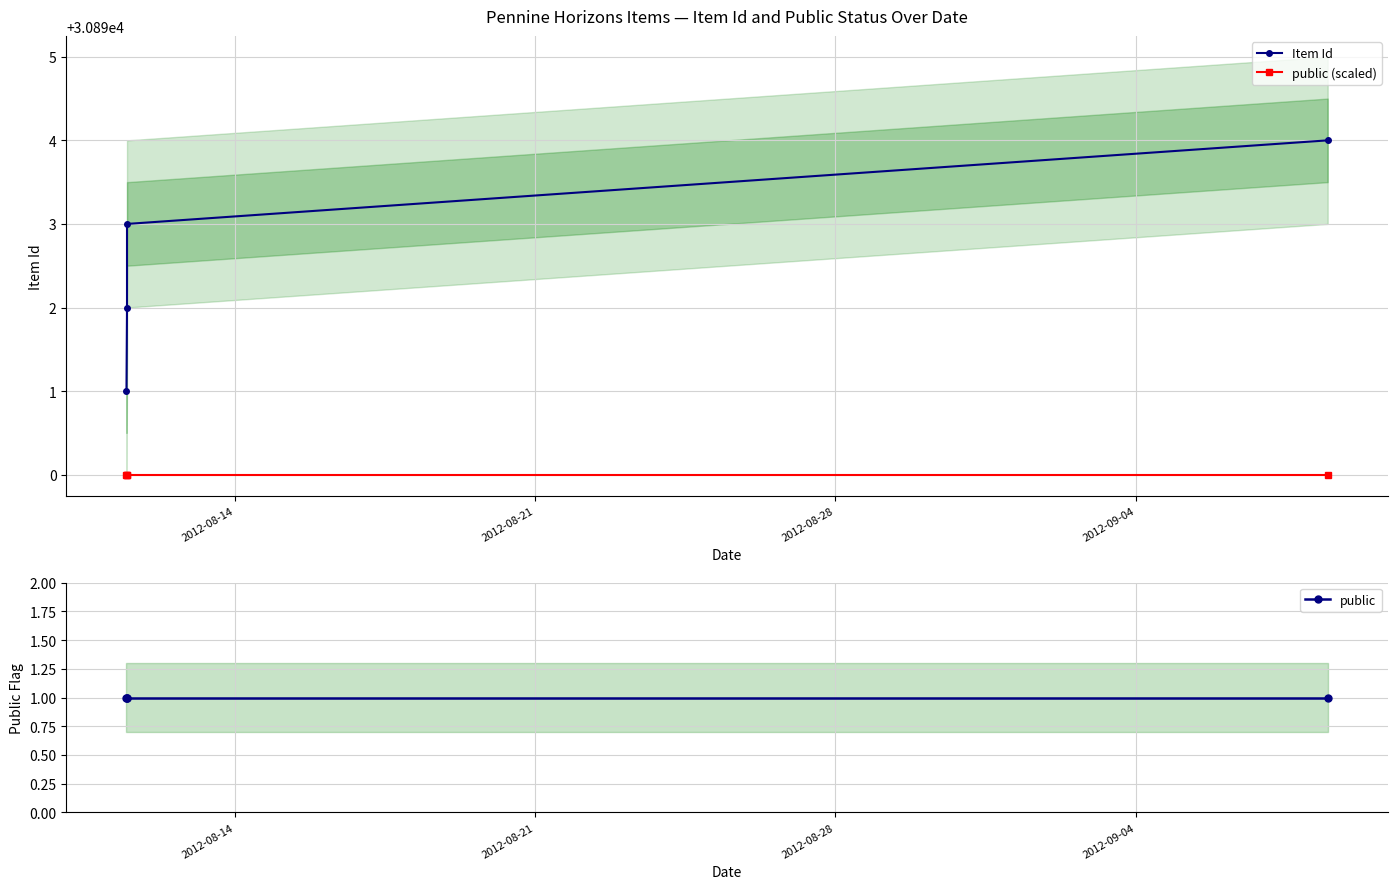

True or false: public (scaled) and public intersect in this chart.

False